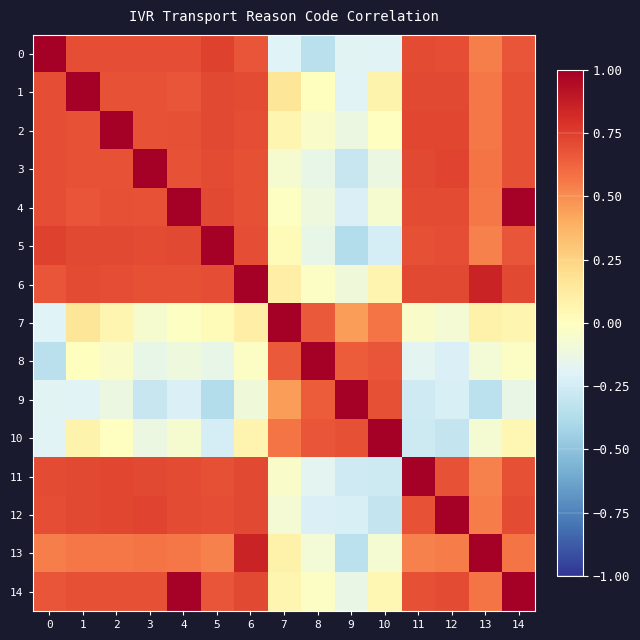

Which label corresponds to the largest value in the chart?

4